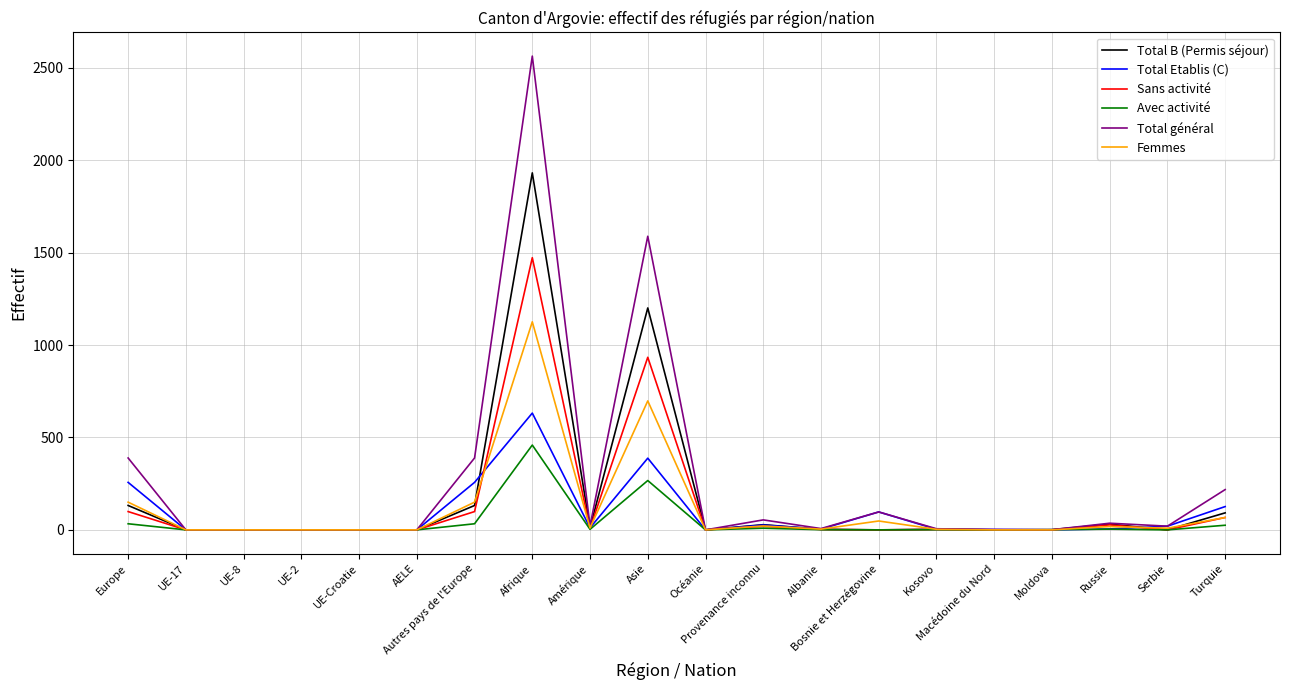

What is the greatest value displayed?

2564